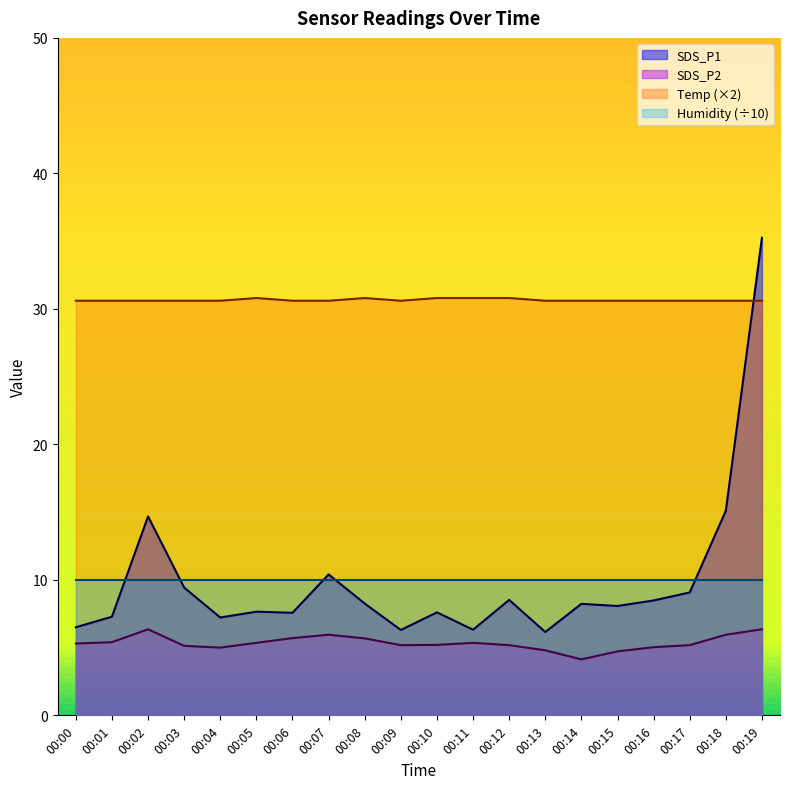

Rank the categories by Temp value from highest to lowest.

00:05, 00:08, 00:10, 00:11, 00:12, 00:00, 00:01, 00:02, 00:03, 00:04, 00:06, 00:07, 00:09, 00:13, 00:14, 00:15, 00:16, 00:17, 00:18, 00:19